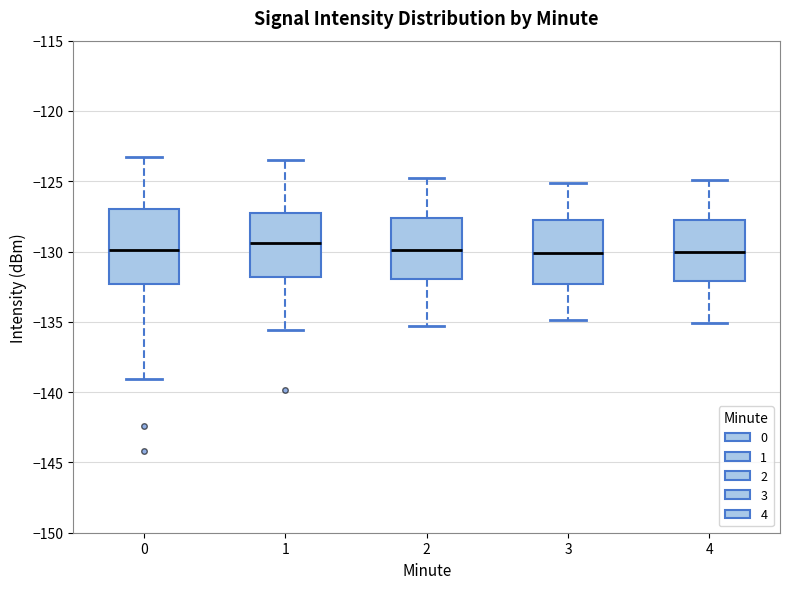

Where does the upper whisker of the box at x = 4 end on the y-axis? The values are not printed on the chart, so give them approximately, as read against the axis.

-125.0